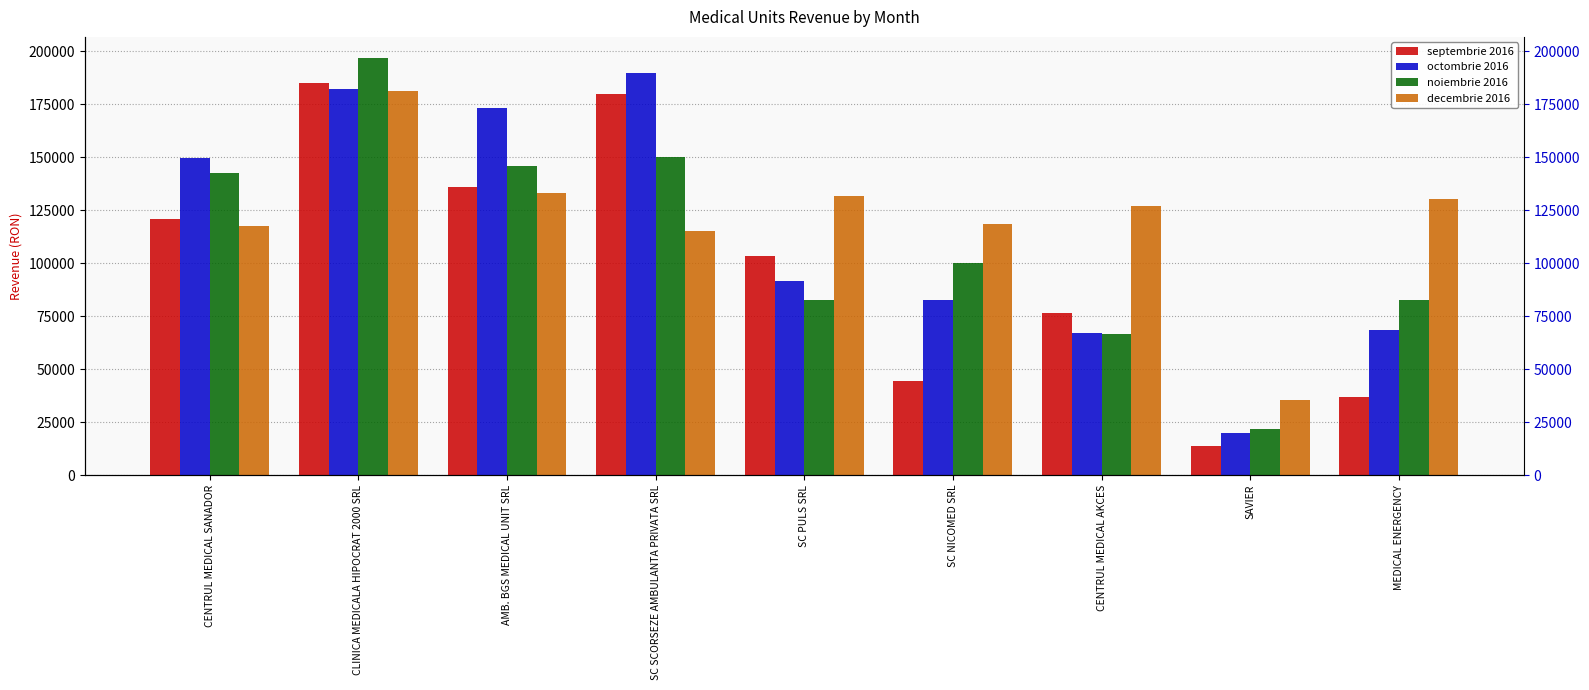

Is the value of noiembrie 2016 at CENTRUL MEDICAL AKCES greater than the value of decembrie 2016 at SAVIER?

Yes